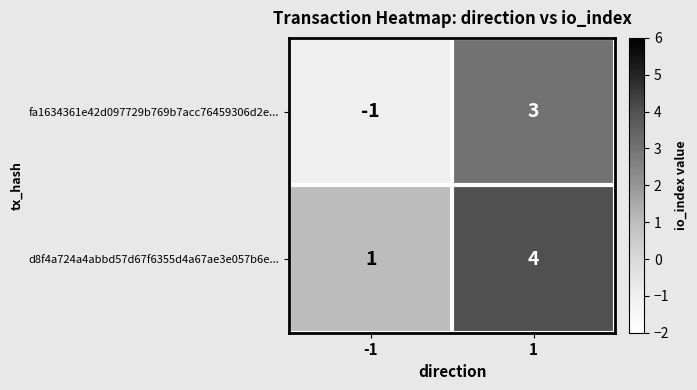

What is the total value across all series at 1?

7